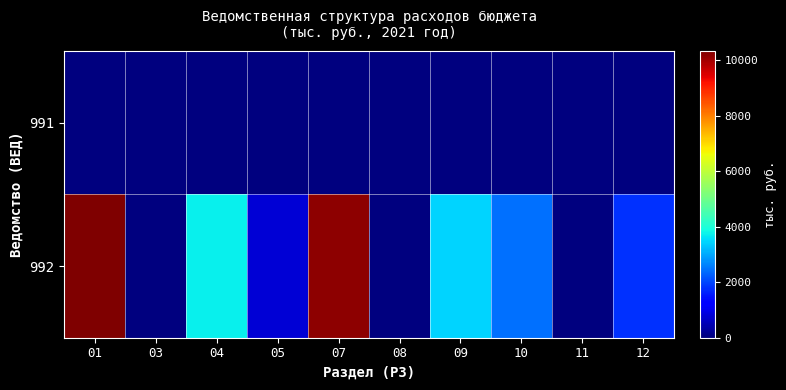

What is the difference between the highest and lowest values at 10?

2456.8